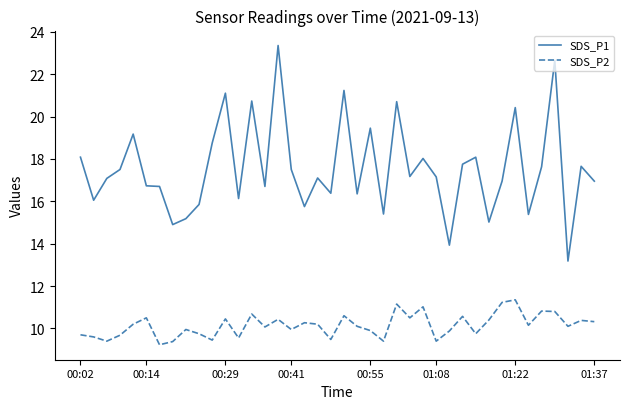

Which series has the largest total across all categories?

SDS_P1